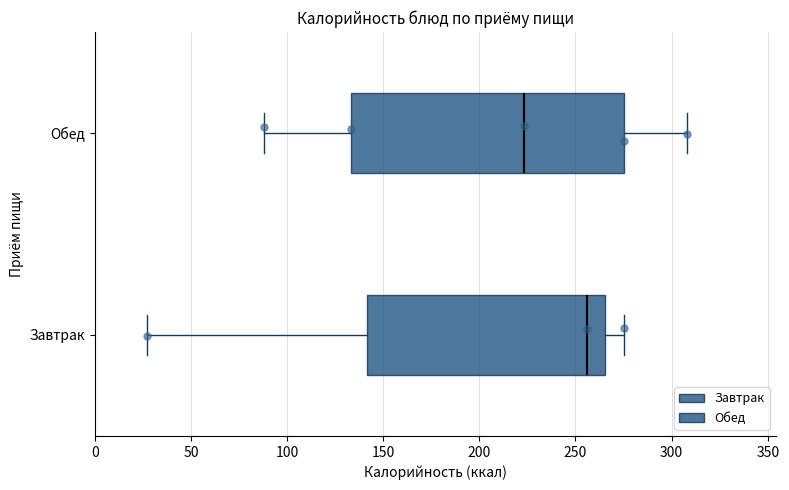

Reading bottom to top, transcribe this box plot: for each box, give where its median line is, the range the box spans, and where its two whiskers end, as read against the x-axis. The values are not printed on the chart, so give them approximately, as read against the axis.

Завтрак: median 255, box 140 to 265, whiskers 25 to 275
Обед: median 225, box 135 to 275, whiskers 90 to 310